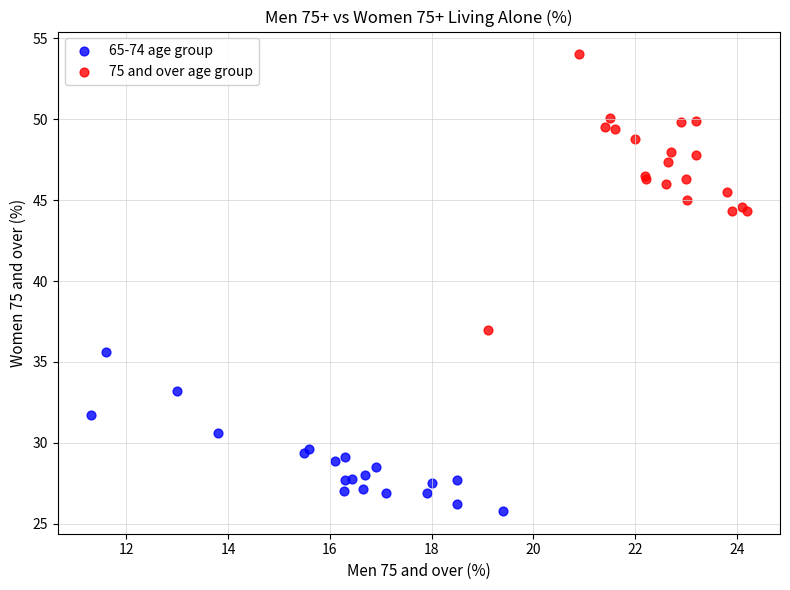

What are all the series names shown in the legend?

65-74 age group, 75 and over age group